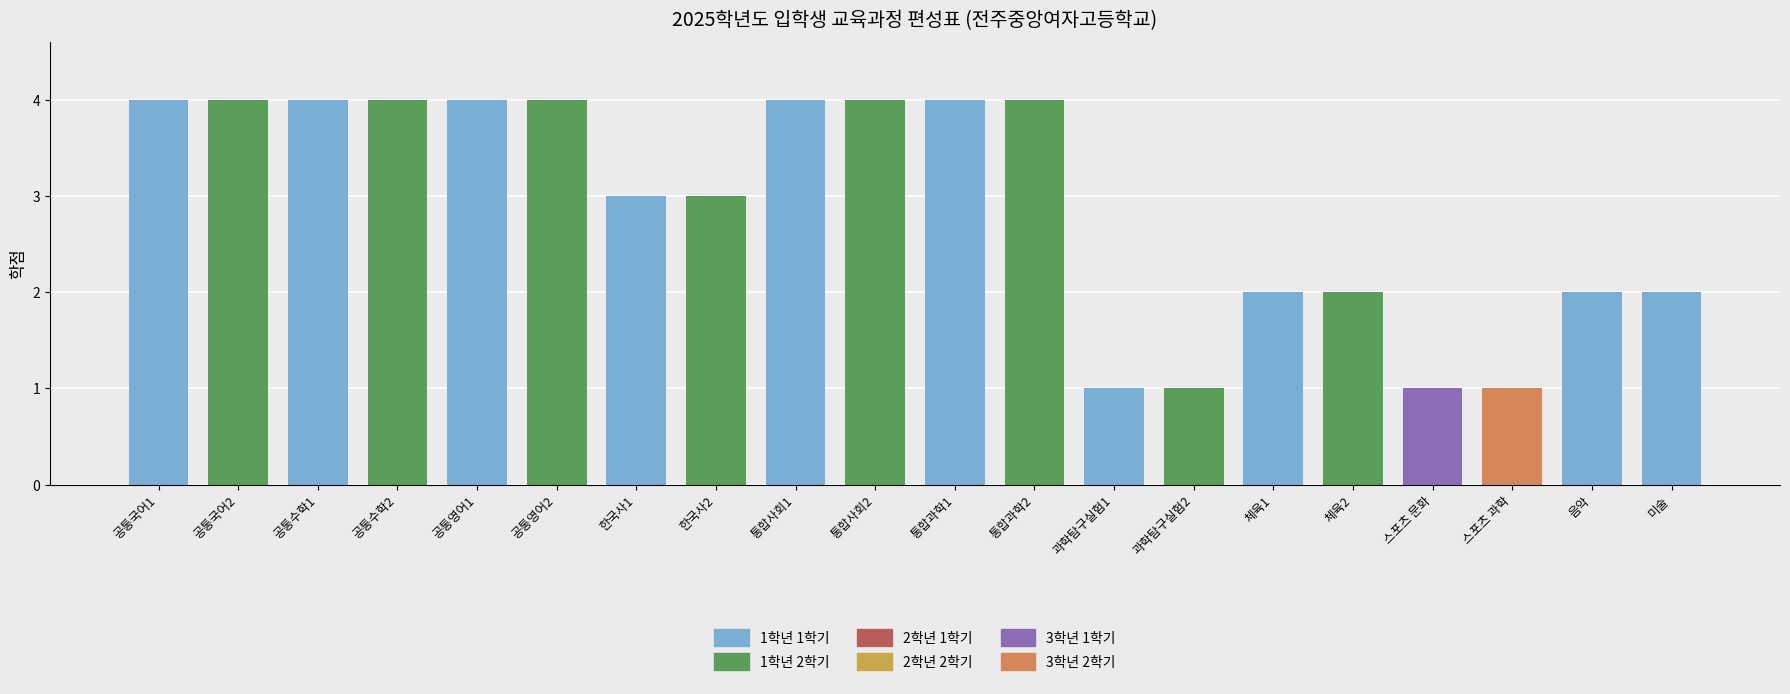

What is the label of the 18th bar from the left?

스포츠 과학